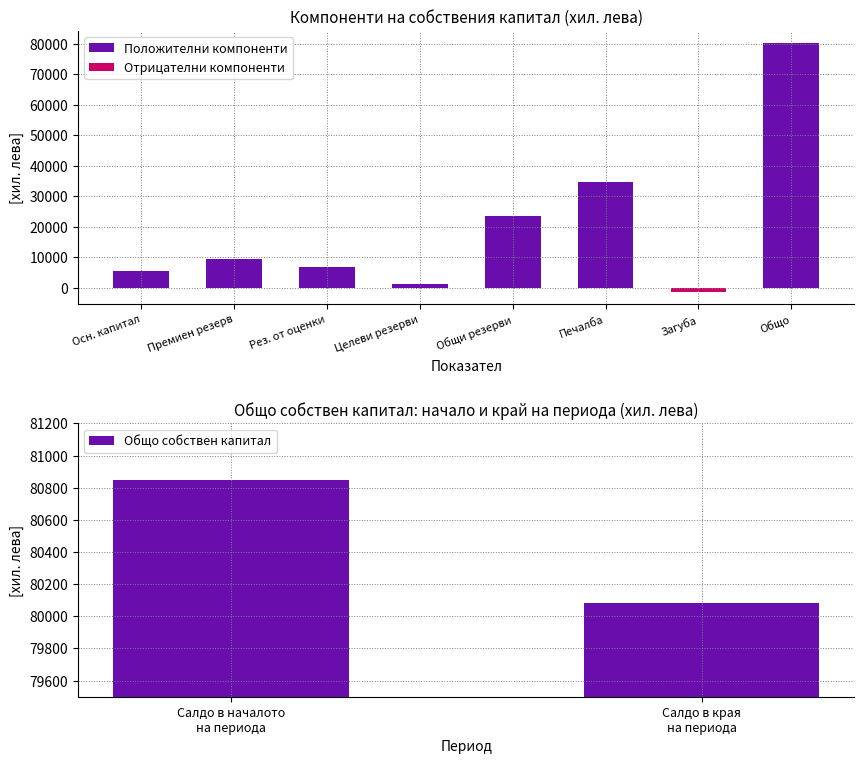

What is the sum of all Общо собствен капитал values?

160935